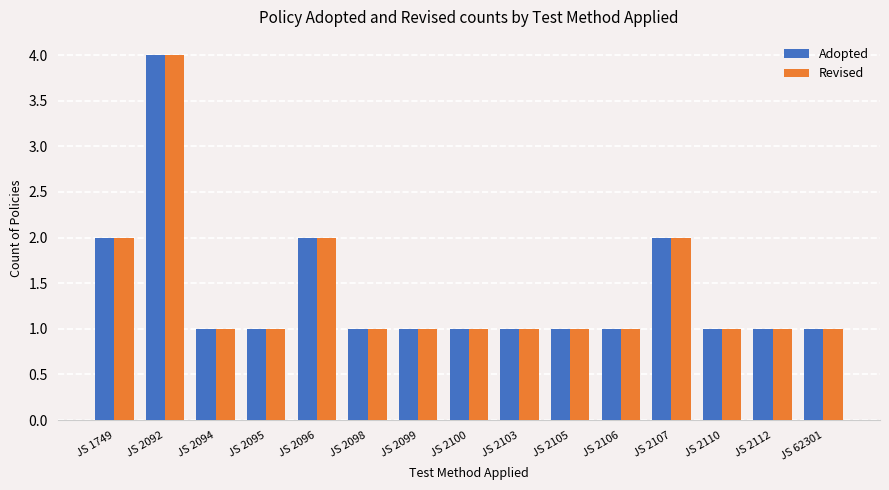

What is the difference between the maximum and minimum values in the Revised series?

3